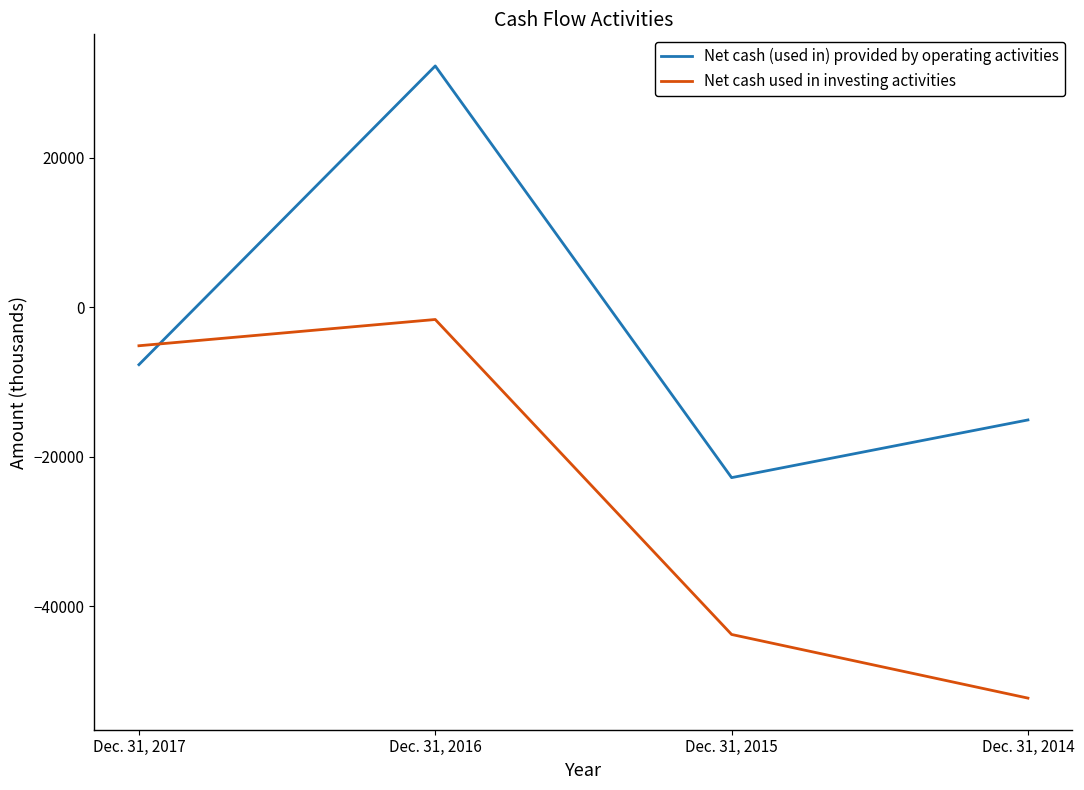

Between Dec. 31, 2017 and Dec. 31, 2016, which series saw the biggest shift?

Net cash (used in) provided by operating activities